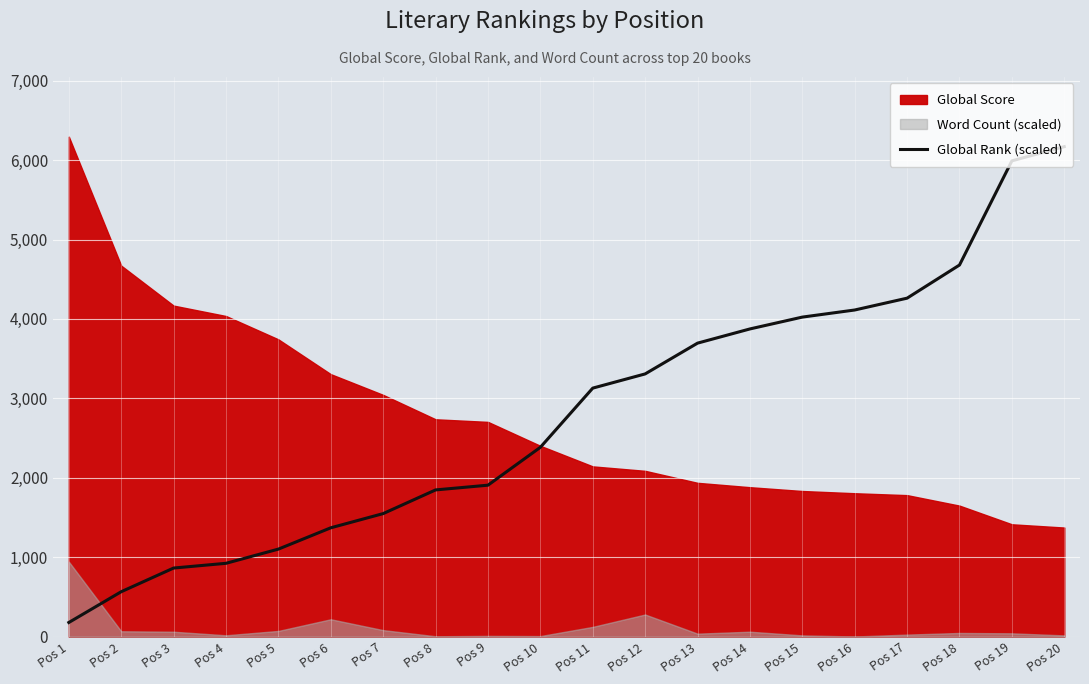

The chart shows a value of 917.1 at Pos 6. True or false?

False